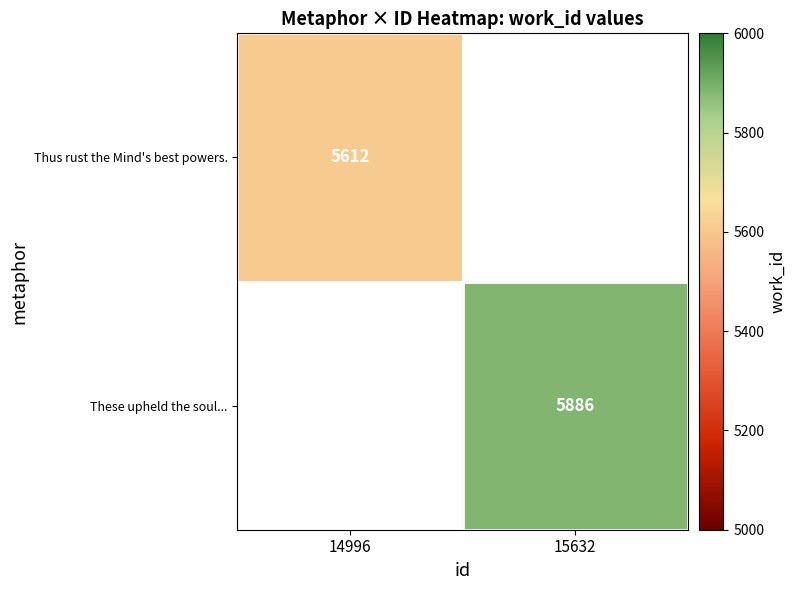

The These upheld the soul... series shows 9060 at 15632. True or false?

False